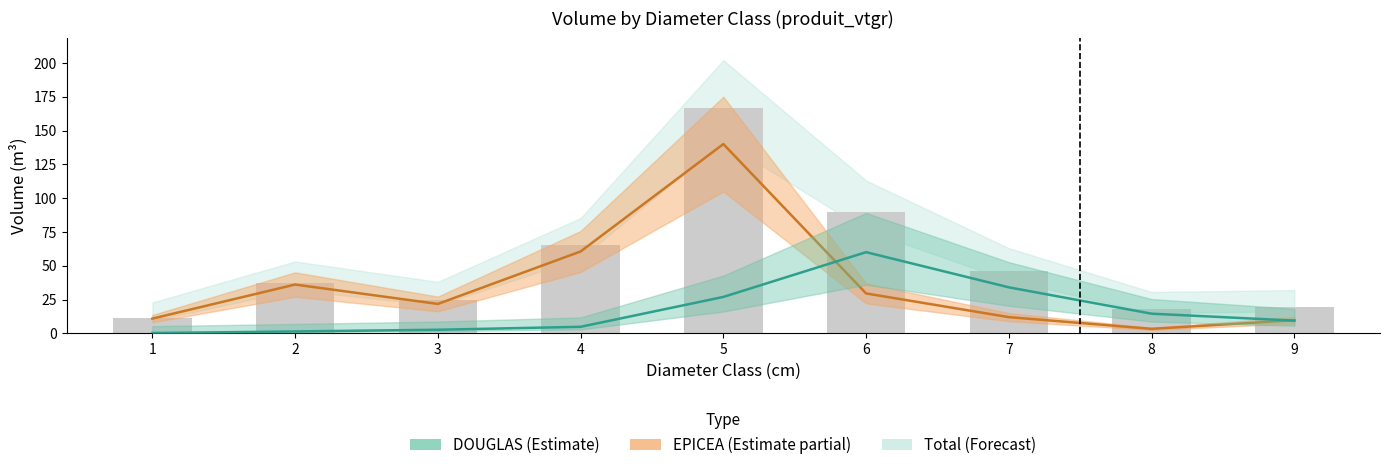

At which category is the sum across all series the highest?

5